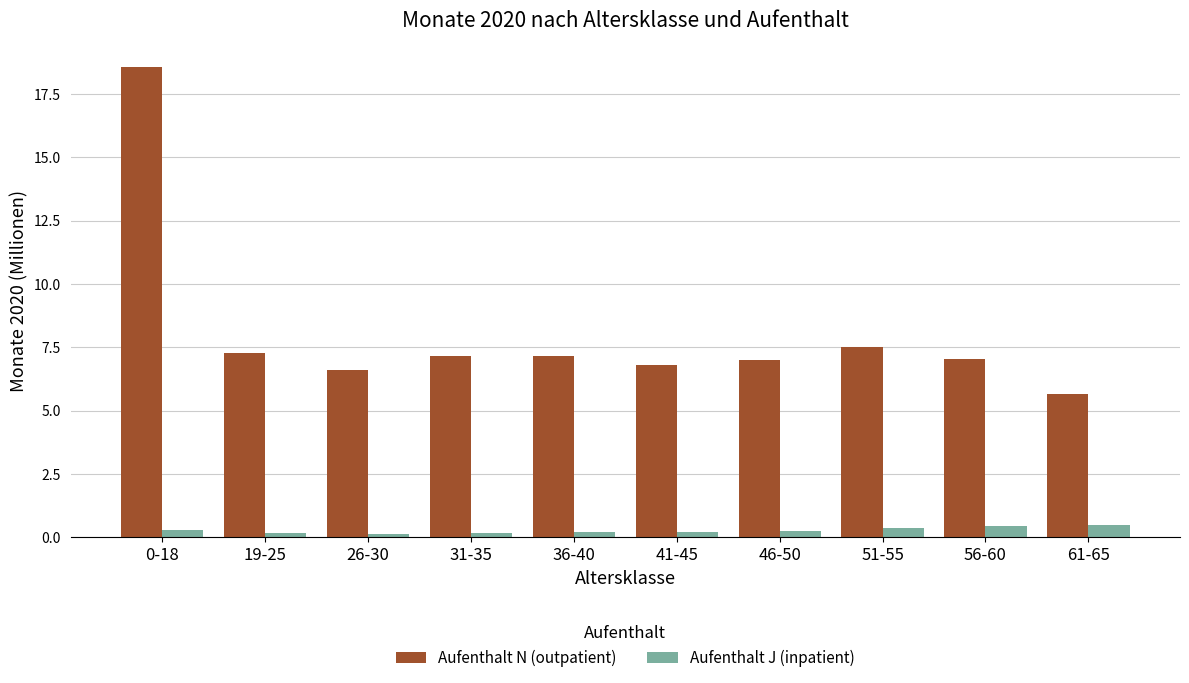

Count the number of categories in the chart.

10